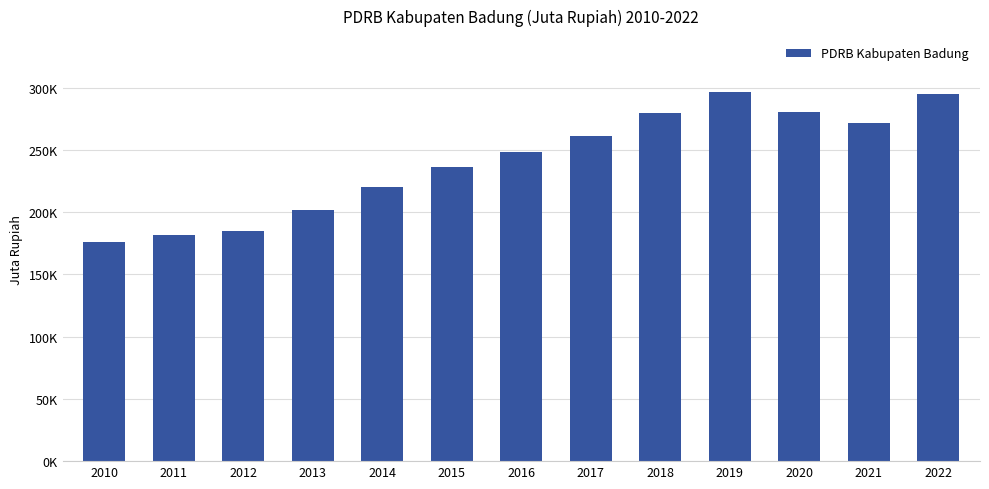

Does the chart contain any negative values?

No